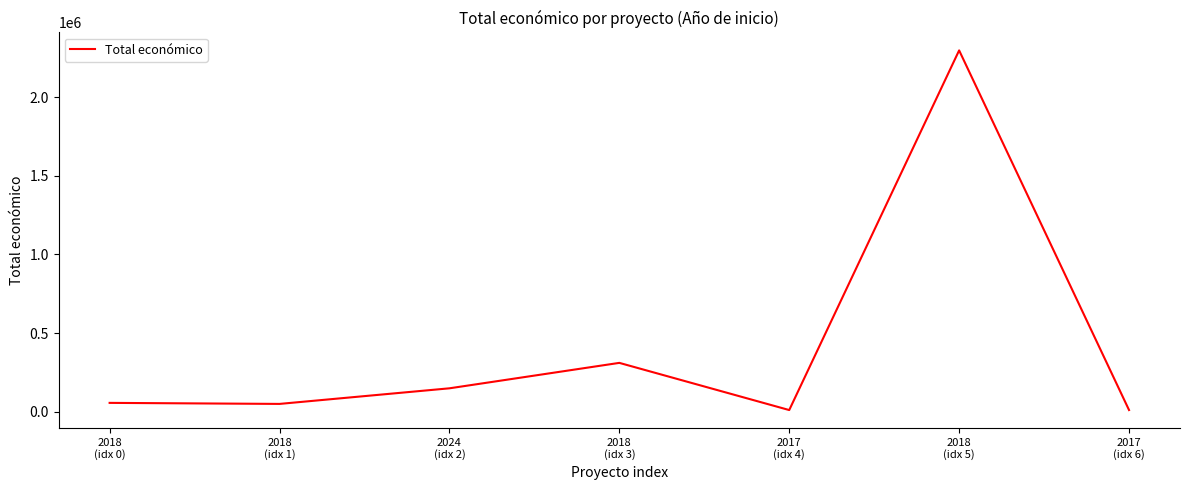

Where is the data nearest to the value 1153993?

2018
(idx 3)